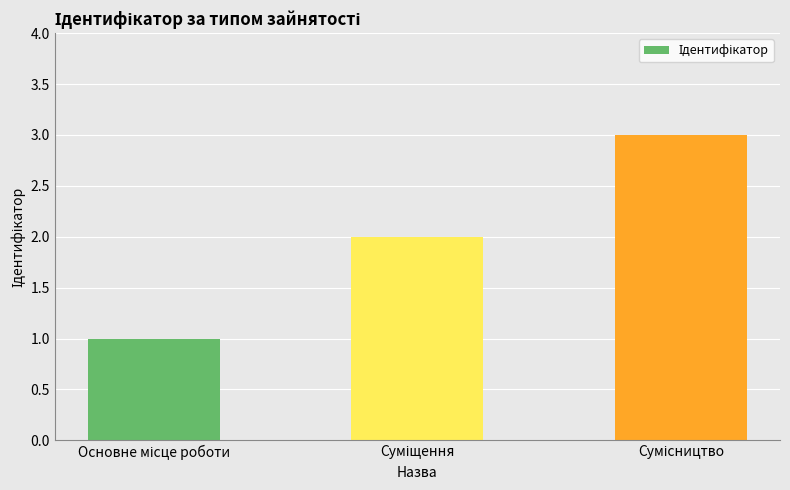

What is the smallest value displayed?

1